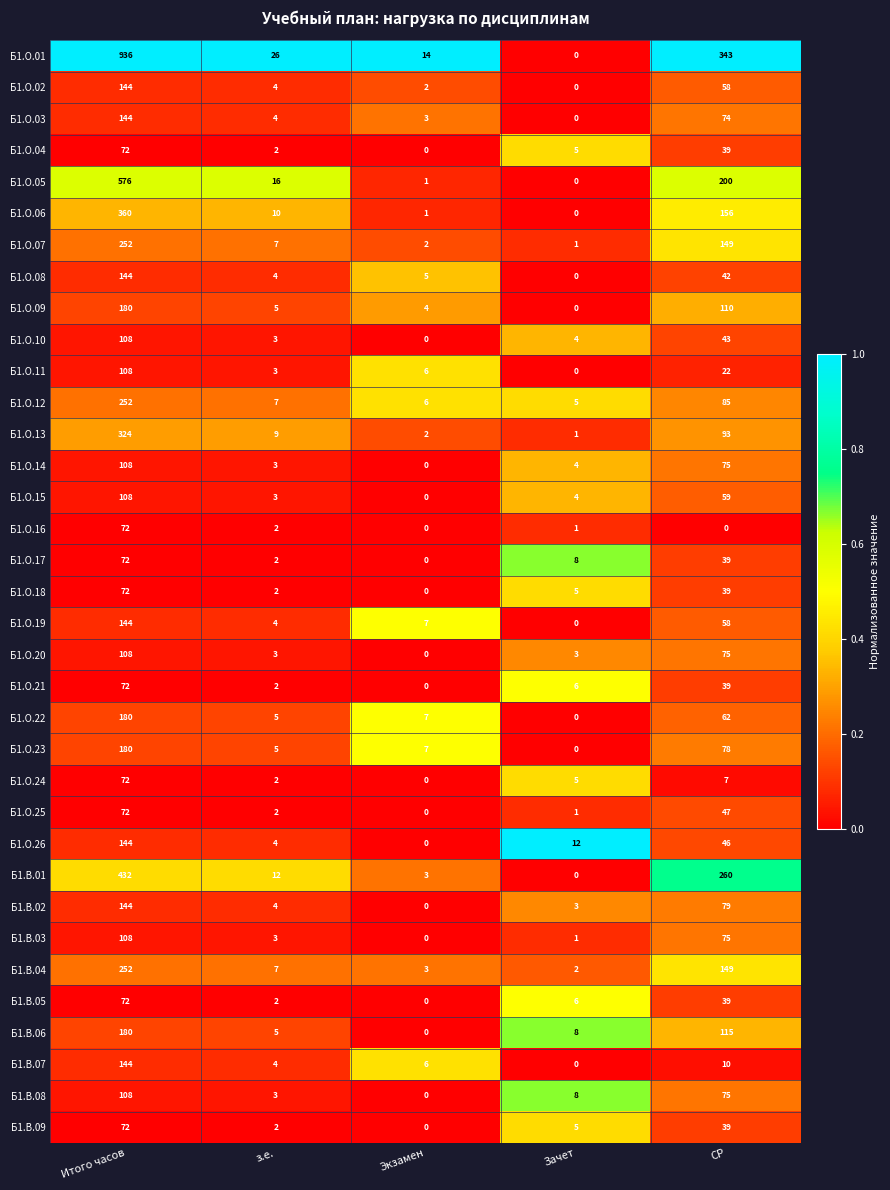

Rank the categories by Б1.В.06 value from lowest to highest.

Экзамен, з.е., Зачет, СР, Итого часов